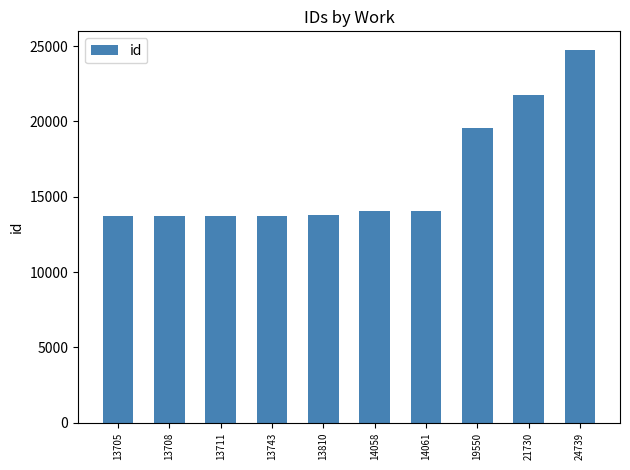

What is the change in value from 13705 to 24739?

+11034